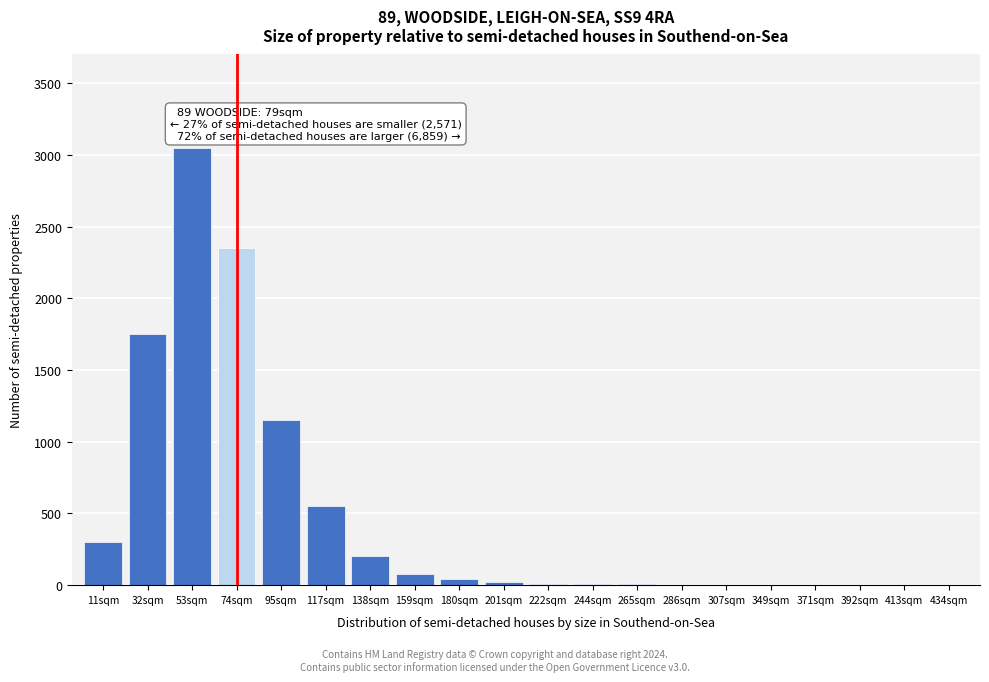

What is the sum of all values?

9524